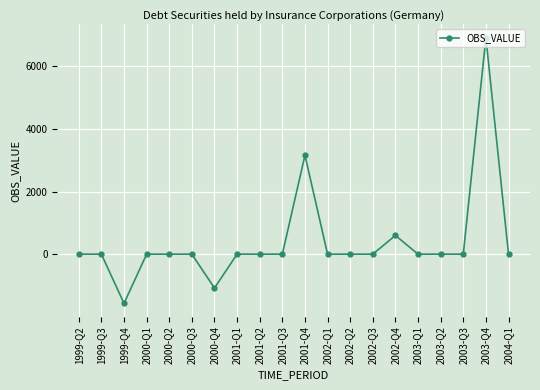

What is the minimum value shown in the chart?

-1573